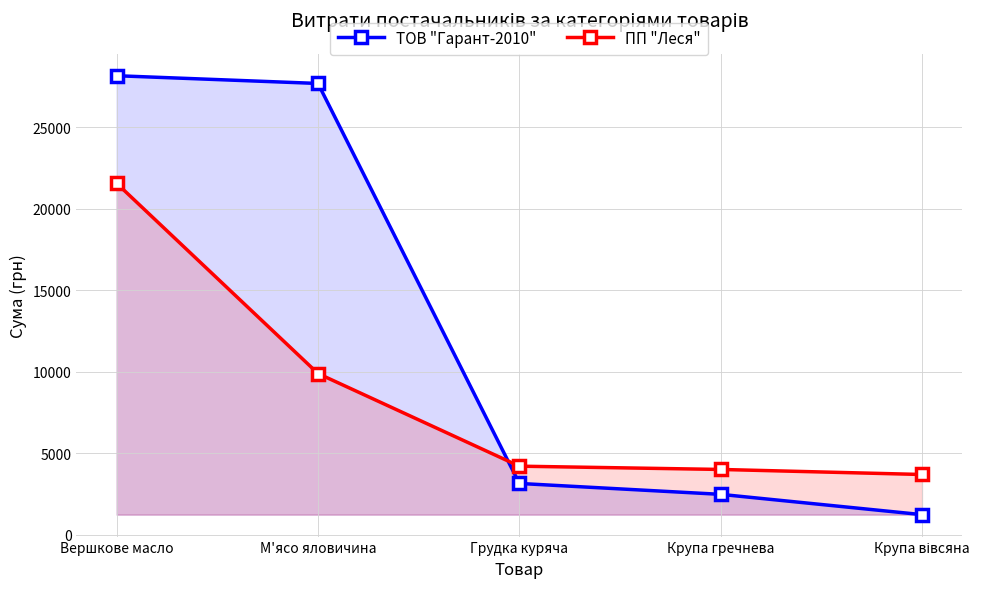

The value of ПП "Леся" at Грудка куряча is 6670.4. True or false?

False